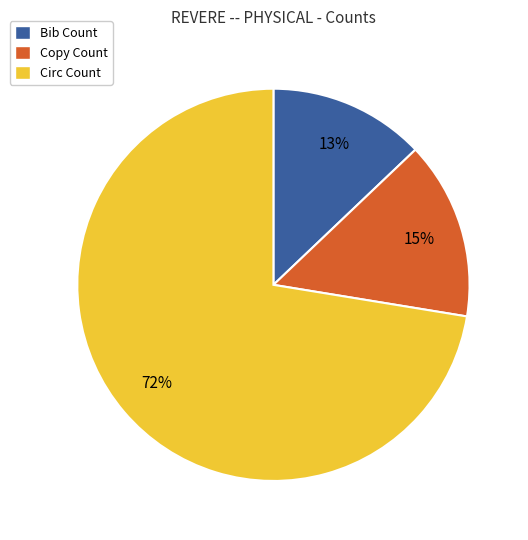

Do Bib Count and Circ Count together represent more than half of the pie?

Yes